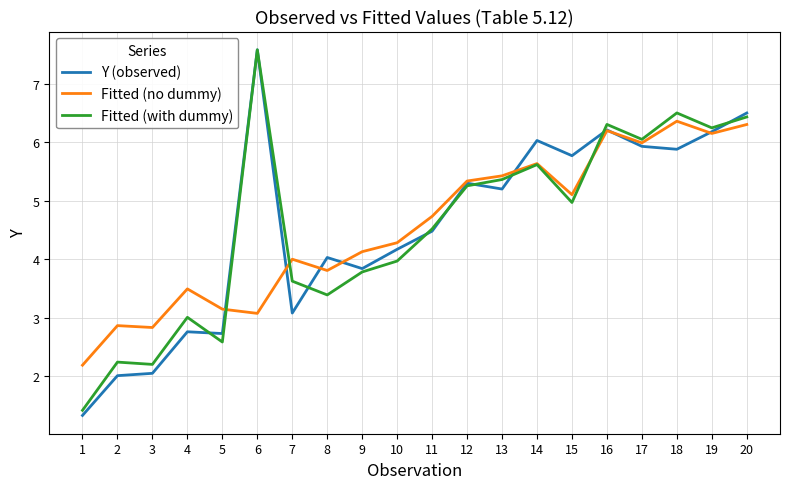

How many values in the Y (observed) series are below 5?

10